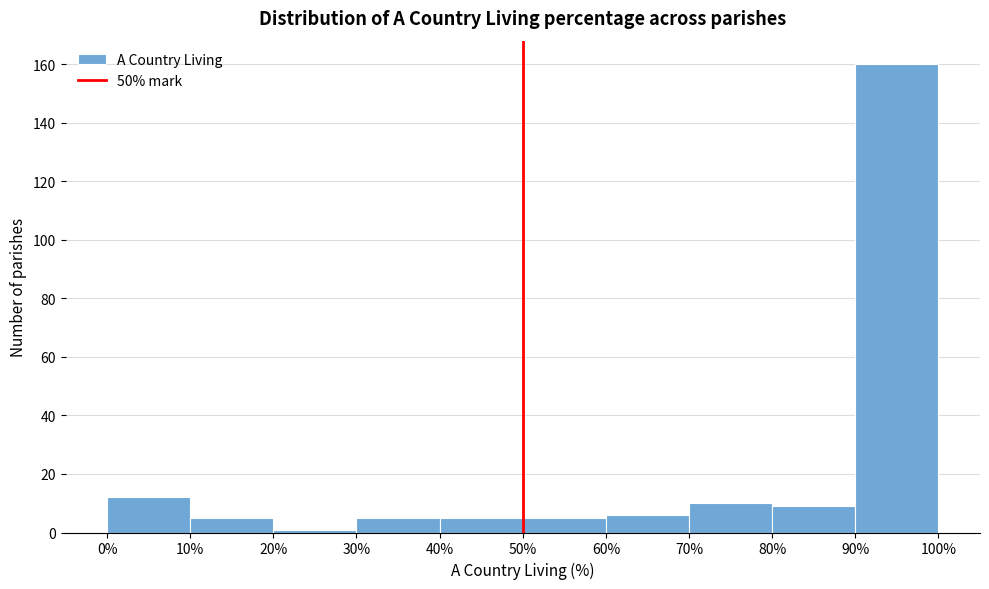

Reading left to right, transcribe this chart: for each bar, give the range it covers on the x-axis and its height. The values are not printed on the chart, so give them approximately, as read against the axis.

0% to 10%: 12
10% to 20%: 6
20% to 30%: under 2
30% to 40%: 6
40% to 50%: 6
50% to 60%: 6
60% to 70%: 6
70% to 80%: 10
80% to 90%: 10
90% to 100%: 160